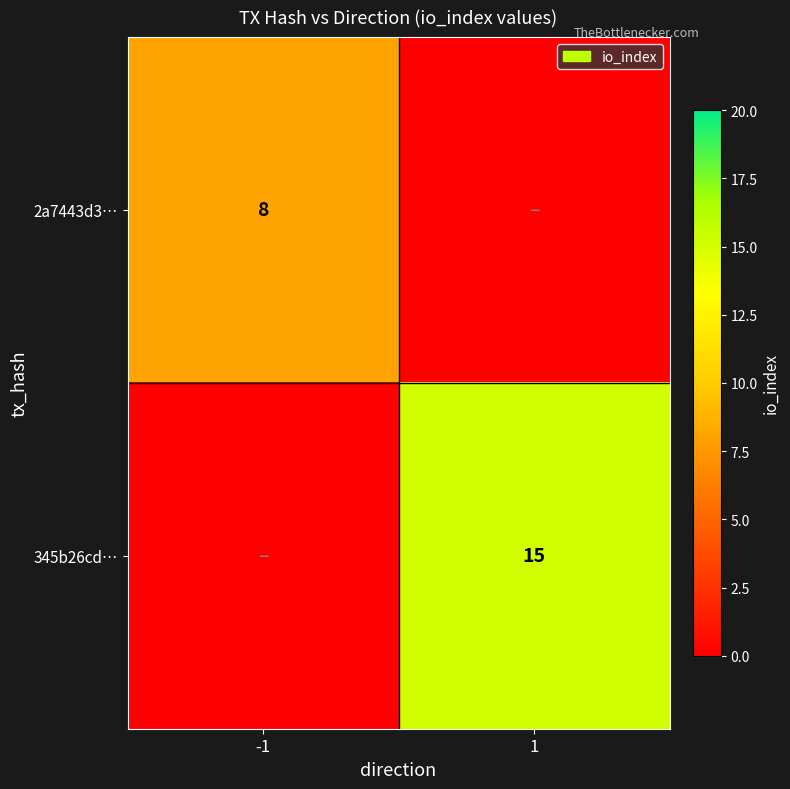

What is the total value across all series at 1?

15